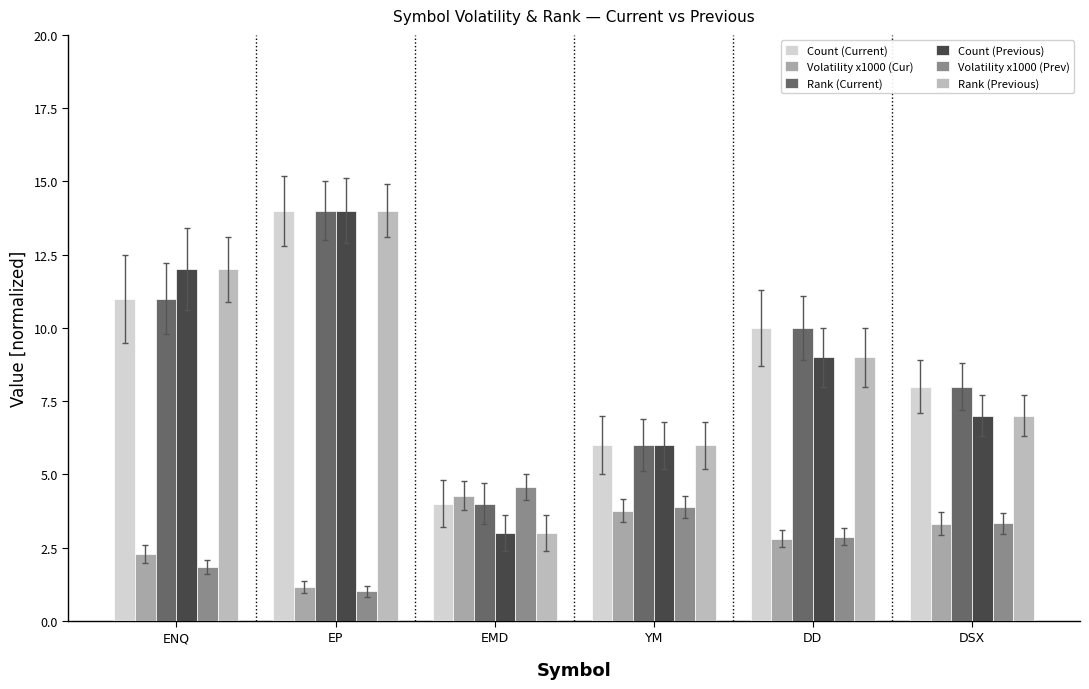

How many data points in Volatility x1000 (Cur) are above 3?

3